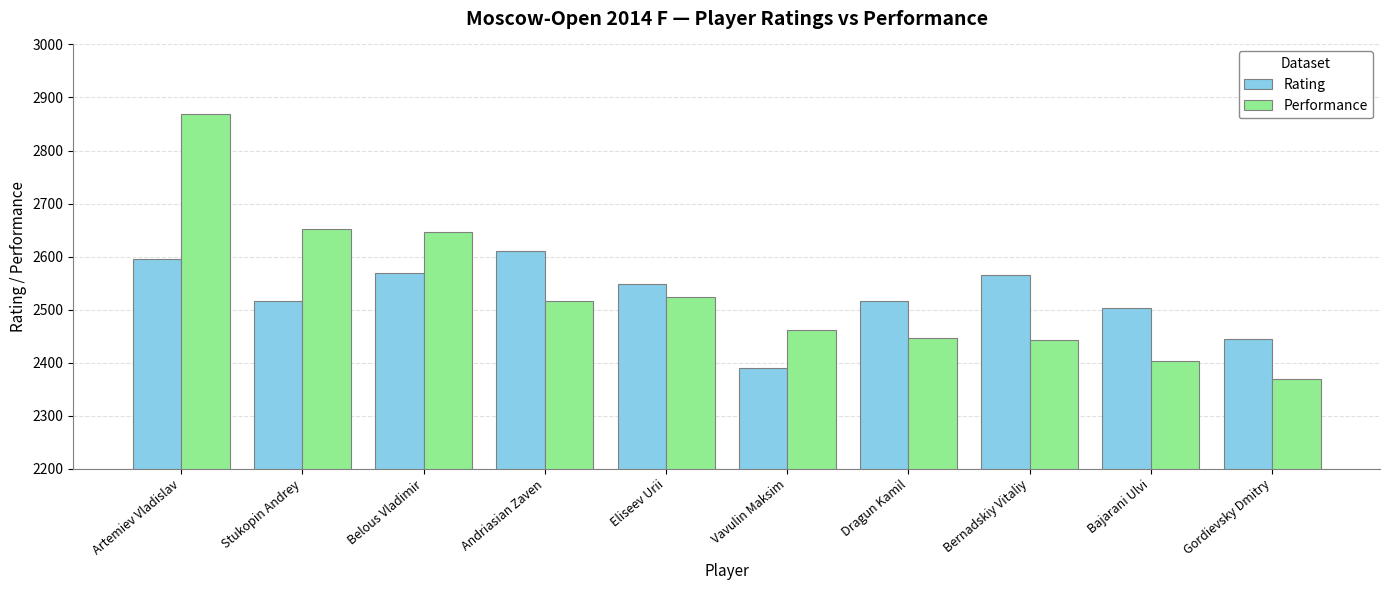

Reading right to left, transcribe all the data shown in this chart.

Rating: Gordievsky Dmitry=2444	Bajarani Ulvi=2504	Bernadskiy Vitaliy=2565	Dragun Kamil=2517	Vavulin Maksim=2390	Eliseev Urii=2549	Andriasian Zaven=2611	Belous Vladimir=2569	Stukopin Andrey=2517	Artemiev Vladislav=2595
Performance: Gordievsky Dmitry=2369	Bajarani Ulvi=2404	Bernadskiy Vitaliy=2442	Dragun Kamil=2447	Vavulin Maksim=2461	Eliseev Urii=2524	Andriasian Zaven=2517	Belous Vladimir=2646	Stukopin Andrey=2652	Artemiev Vladislav=2869